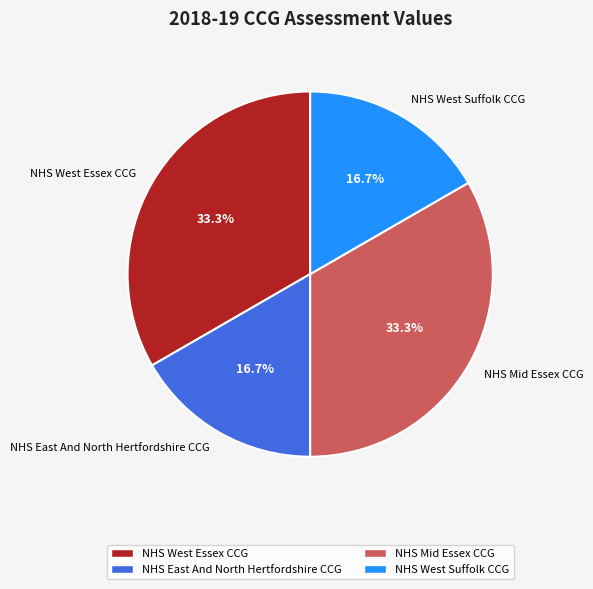

Combined, do NHS West Suffolk CCG and NHS East And North Hertfordshire CCG account for over 50%?

No